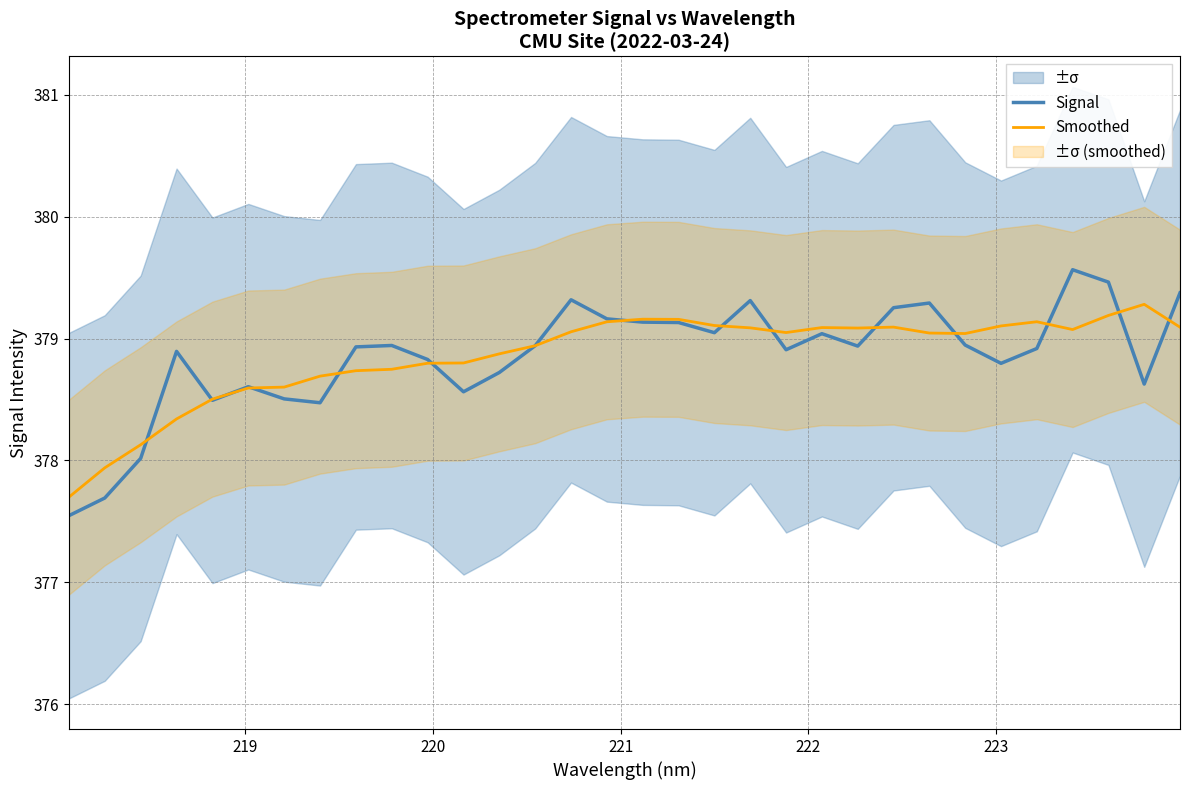

What is the lowest value of the Signal series?

377.5